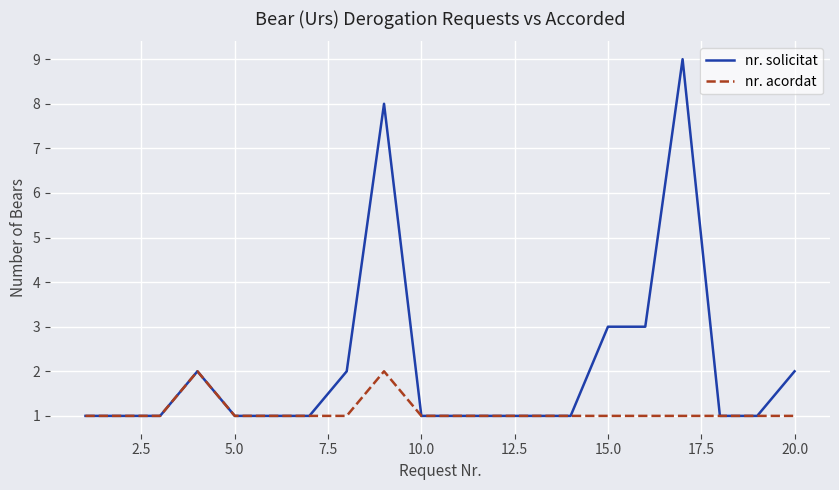

What is the lowest value of the nr. solicitat series?

1